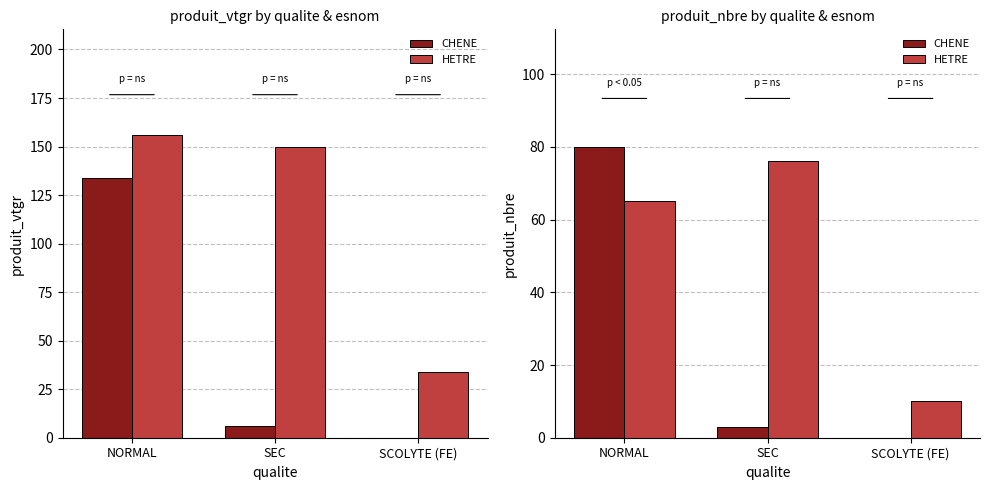

List the series in order of their overall mean, lowest first.

CHENE, HETRE